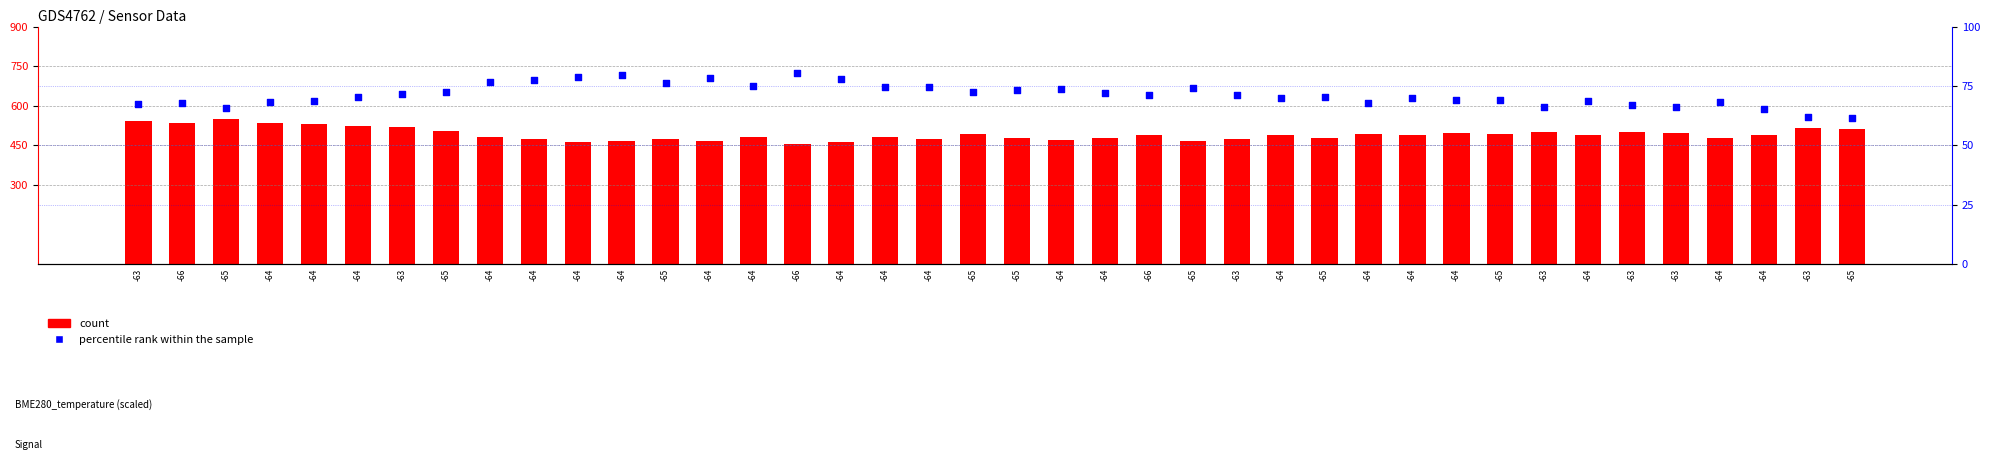

Is the value of percentile rank within the sample at -63 greater than the value of count at -66?

No